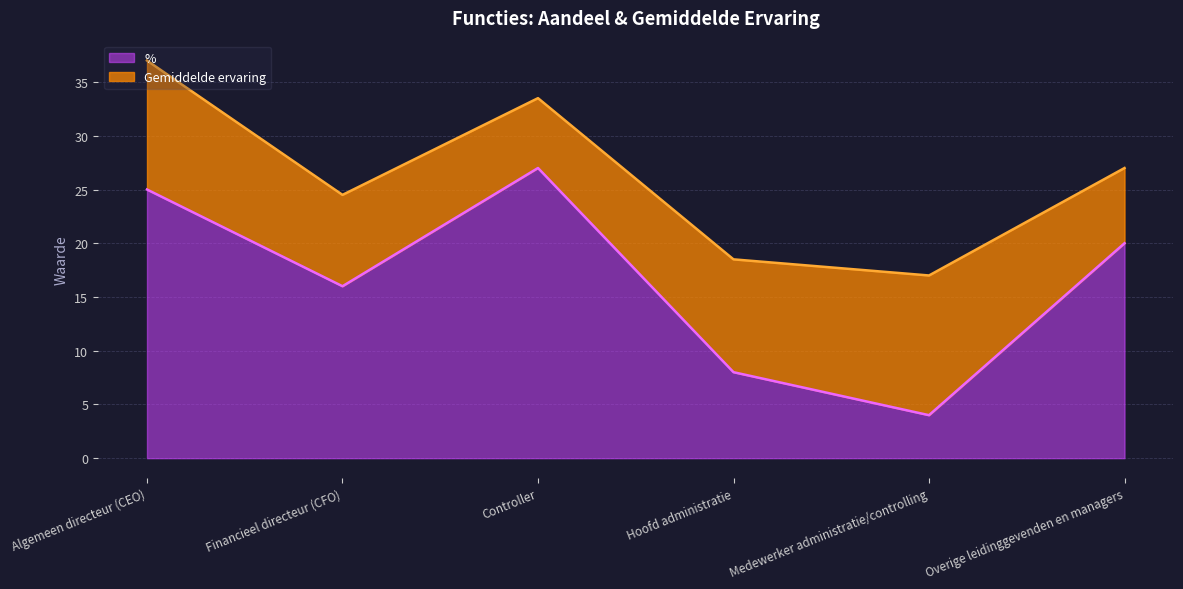

Approximately how many times larger is the value at Controller compared to Algemeen directeur (CEO)?

1.1